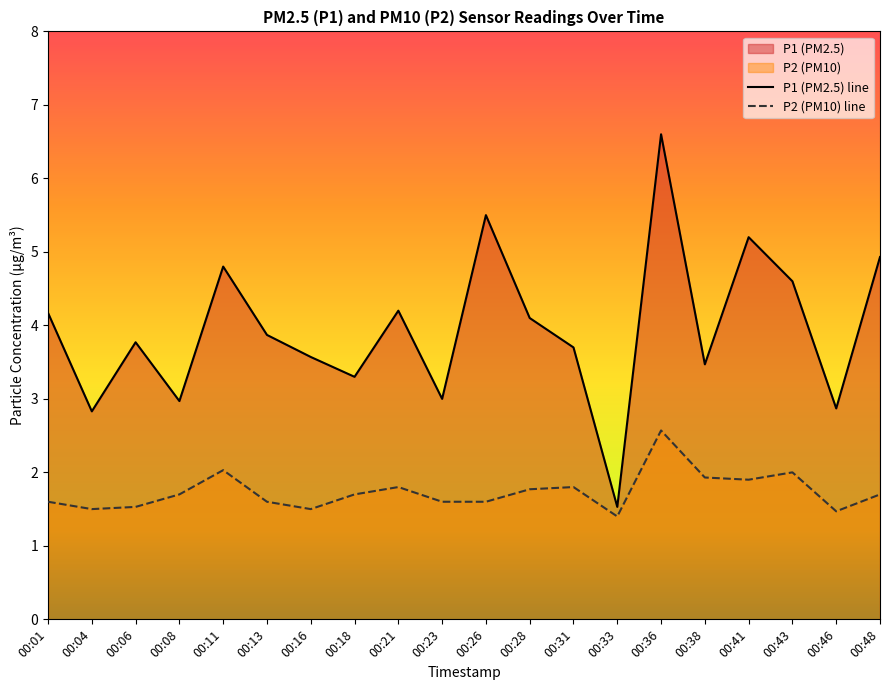

True or false: P1 and P2 intersect in this chart.

False